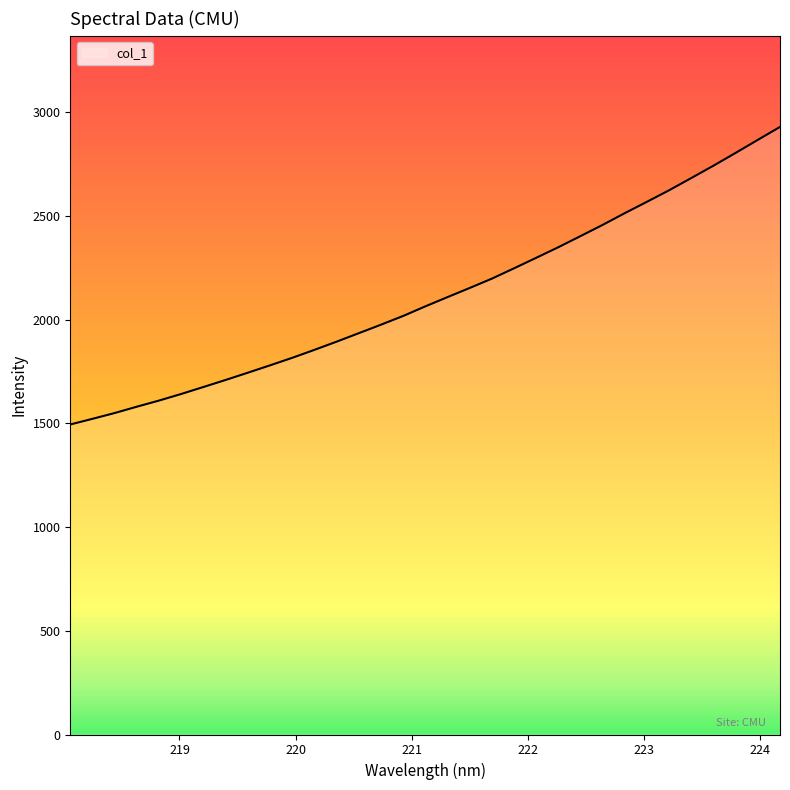

What is the greatest value displayed?

2928.3